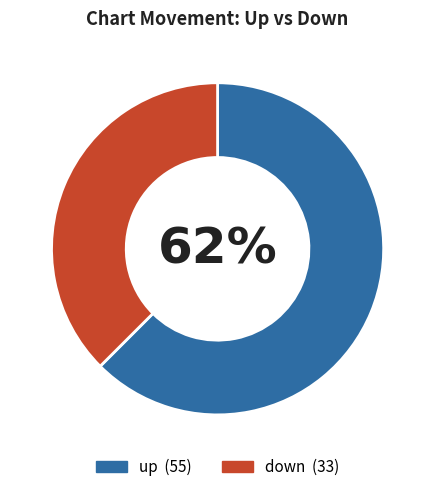

Count the number of slices in the pie.

2